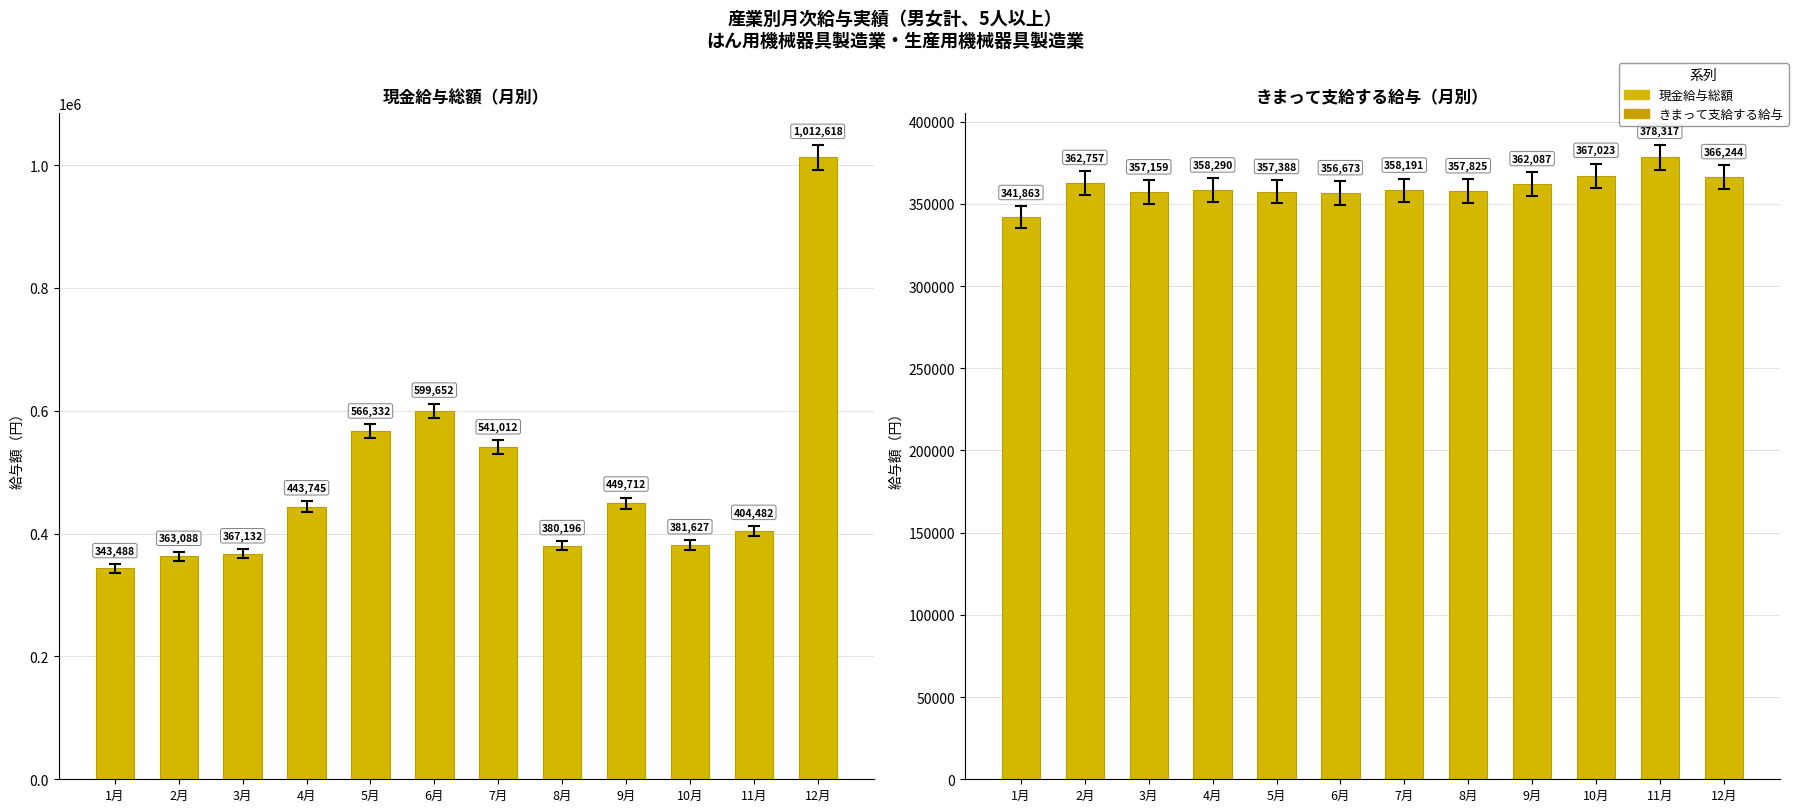

What is the label of the 9th bar from the left?

9月